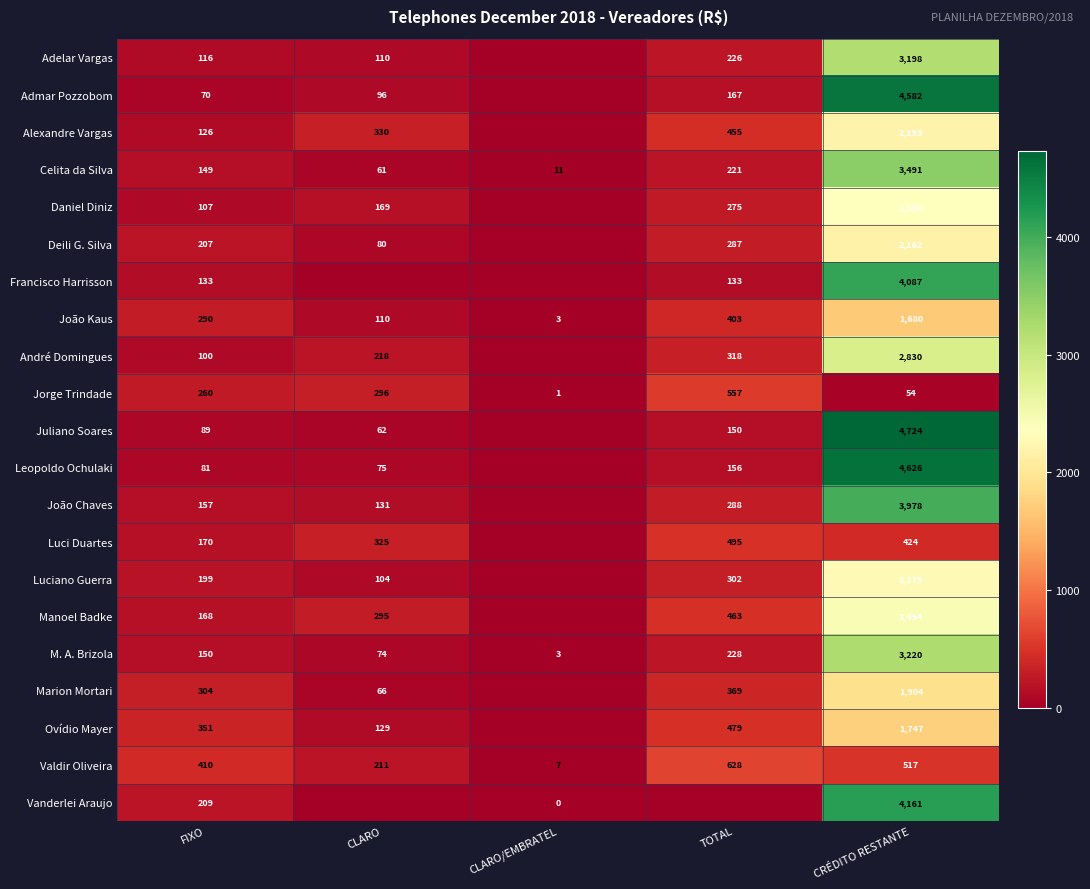

What is the sum of the Valdir Oliveira values at TOTAL and FIXO?

1038